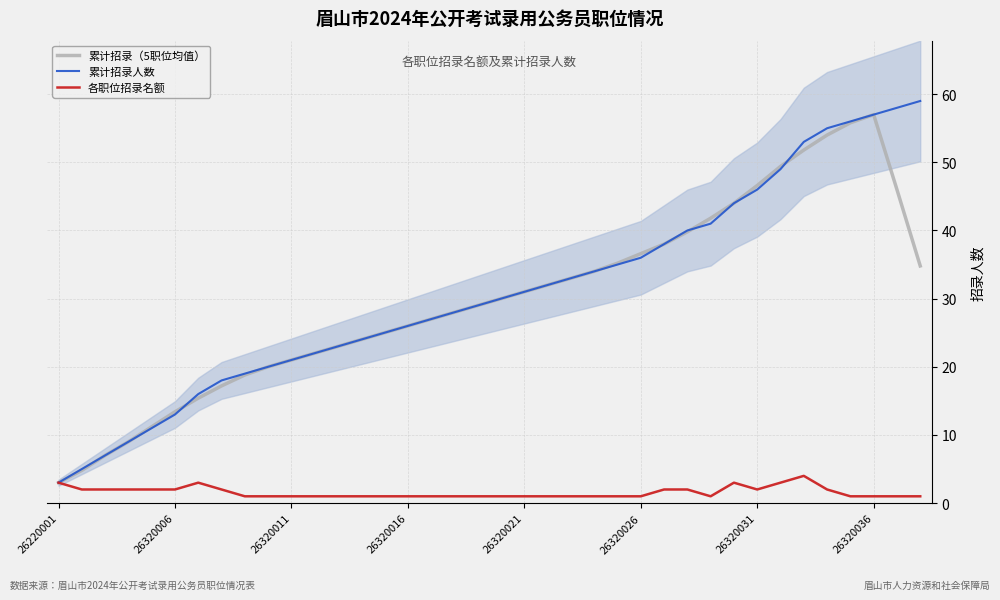

Reading right to left, list all the values displayed in this chart.

累计招录（5职位均值）: 34.8	46.0	57.0	55.8	54.0	51.8	49.4	46.6	44.0	41.8	39.8	38.0	36.6	35.2	34.0	33.0	32.0	31.0	30.0	29.0	28.0	27.0	26.0	25.0	24.0	23.0	22.0	21.0	20.0	18.8	17.2	15.4	13.4	11.2	9.0	7.0	4.8	3.0
累计招录人数: 59.0	58.0	57.0	56.0	55.0	53.0	49.0	46.0	44.0	41.0	40.0	38.0	36.0	35.0	34.0	33.0	32.0	31.0	30.0	29.0	28.0	27.0	26.0	25.0	24.0	23.0	22.0	21.0	20.0	19.0	18.0	16.0	13.0	11.0	9.0	7.0	5.0	3.0
各职位招录名额: 1.0	1.0	1.0	1.0	2.0	4.0	3.0	2.0	3.0	1.0	2.0	2.0	1.0	1.0	1.0	1.0	1.0	1.0	1.0	1.0	1.0	1.0	1.0	1.0	1.0	1.0	1.0	1.0	1.0	1.0	2.0	3.0	2.0	2.0	2.0	2.0	2.0	3.0